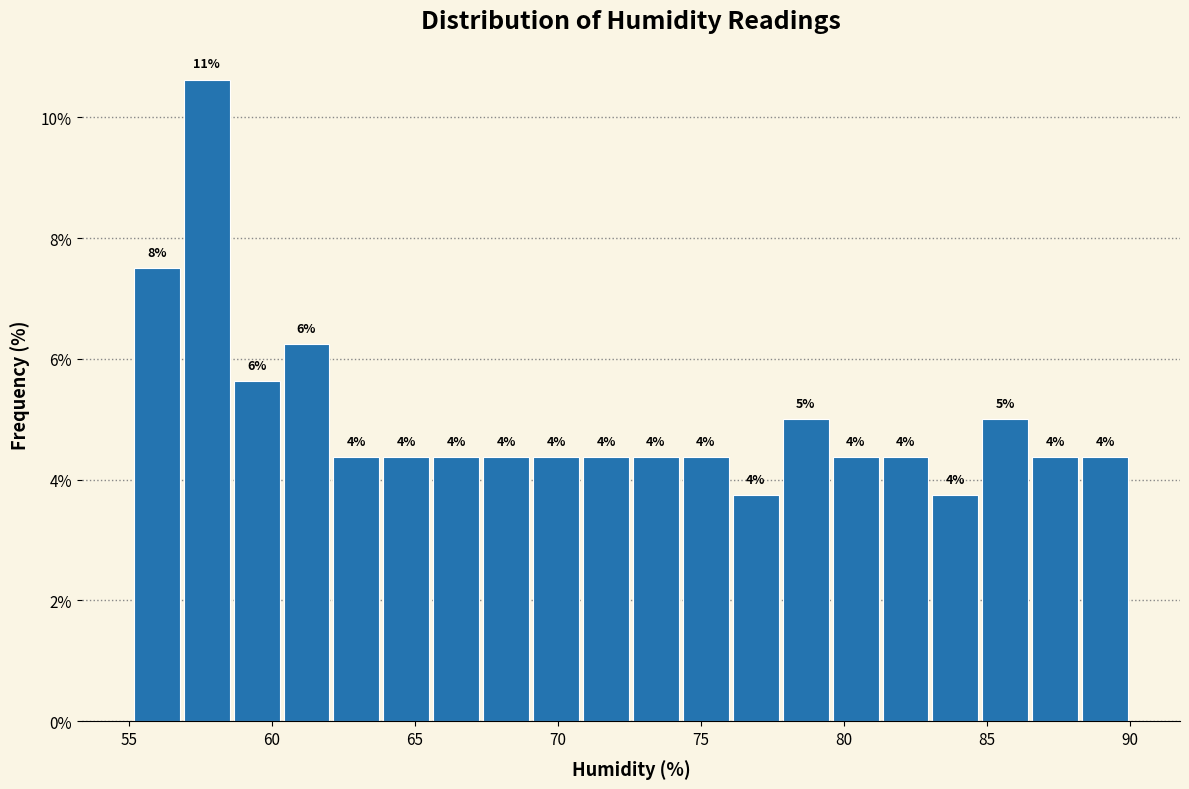

Read against the x-axis, roughly where is the centre of the tallest bar?

57.5